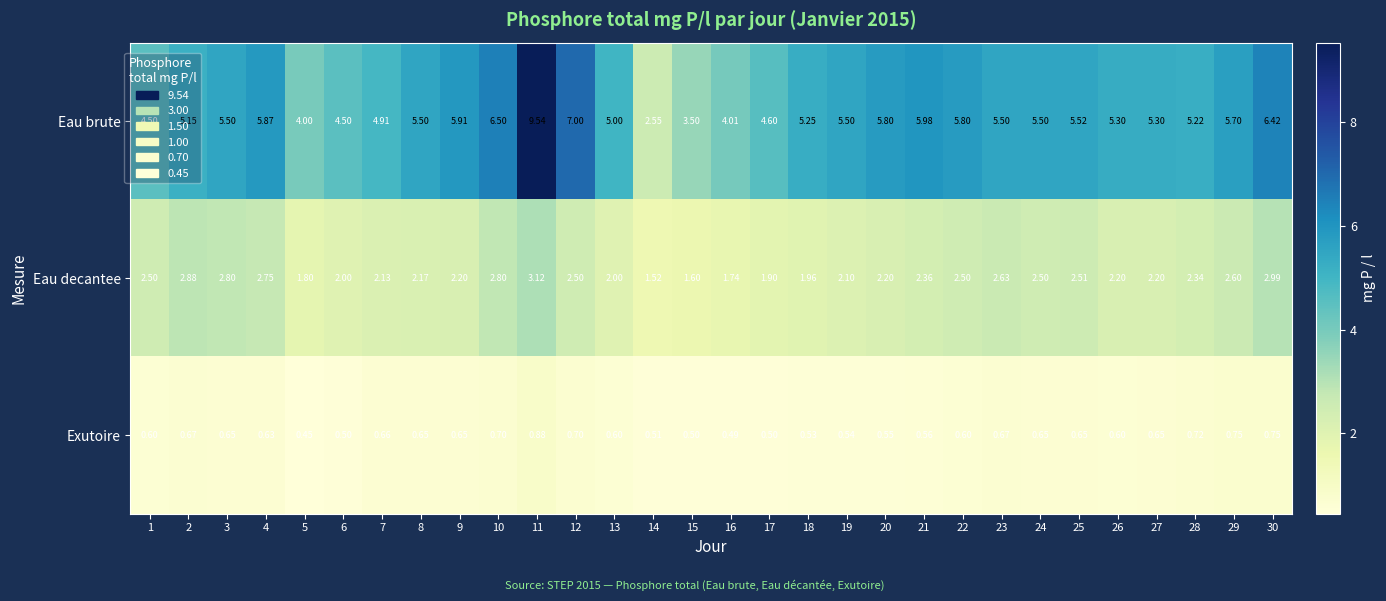

Which series changed the most between 5 and 23?

Eau brute